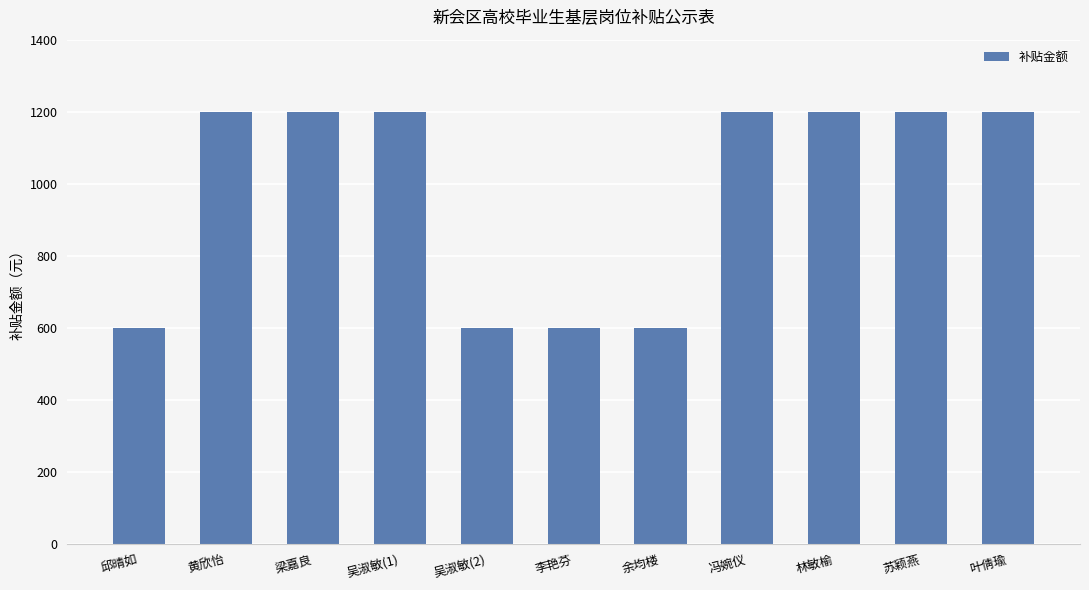

Between 林敏榆 and 余均楼, which is larger?

林敏榆